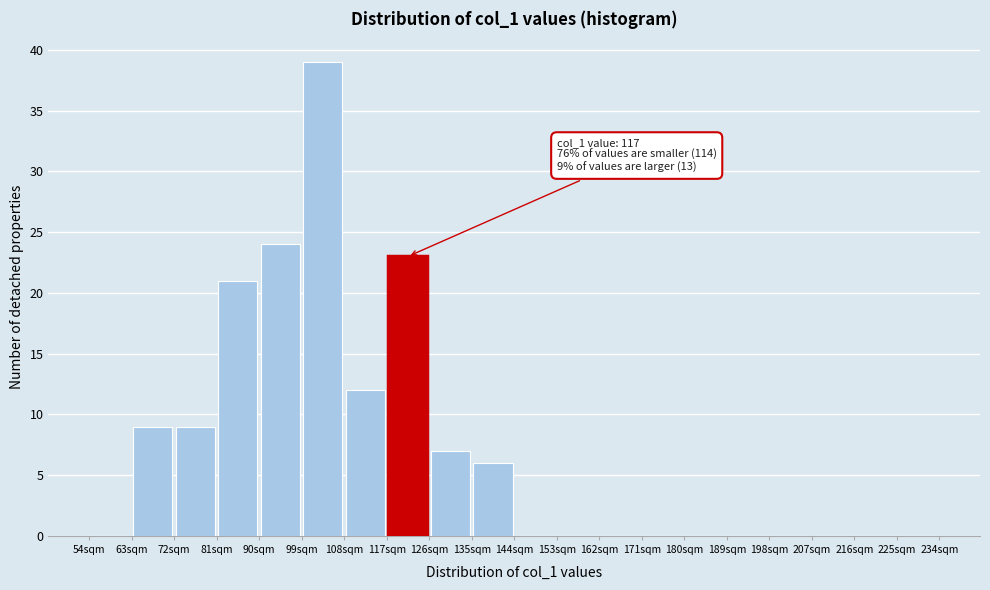

Over which range of the x-axis is the bar tallest?

99 to 108